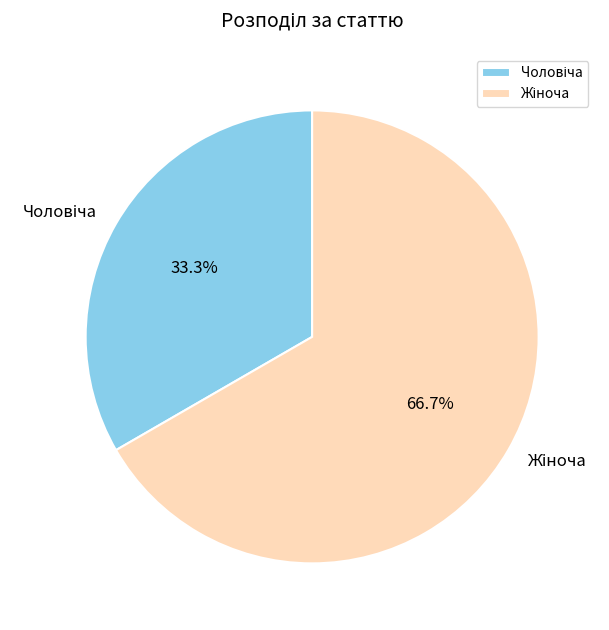

Is there any slice that represents more than half of the pie?

Yes